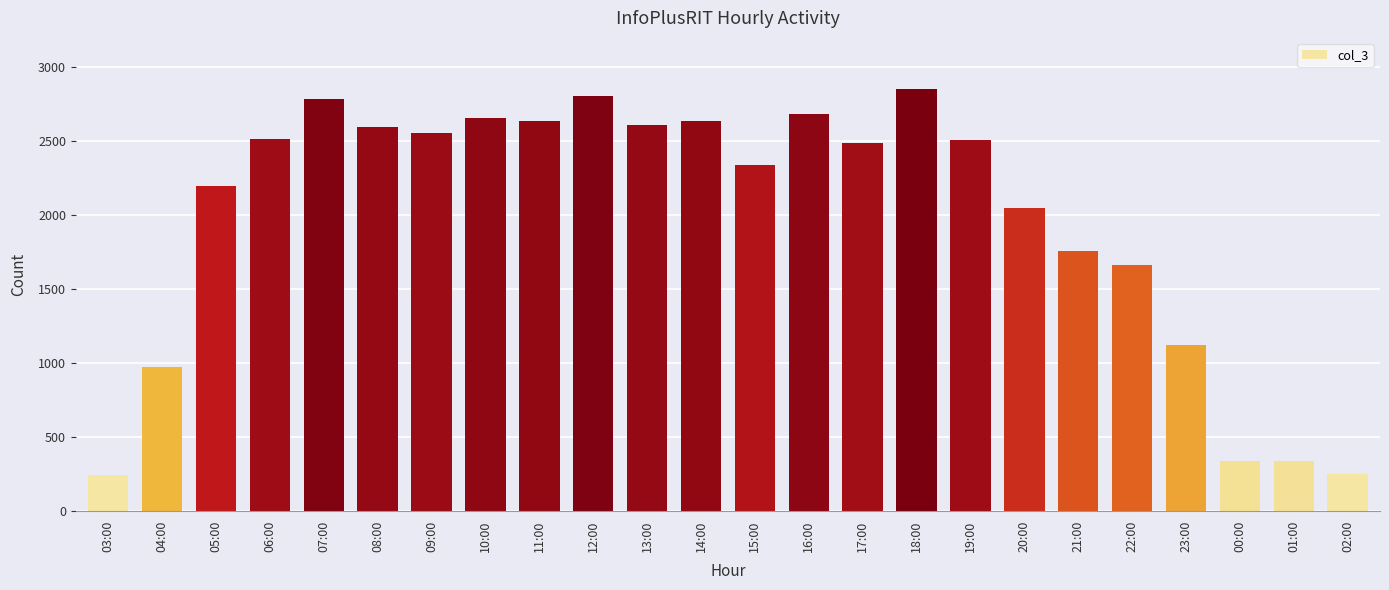

What is the value of the 18th bar from the left?

2048